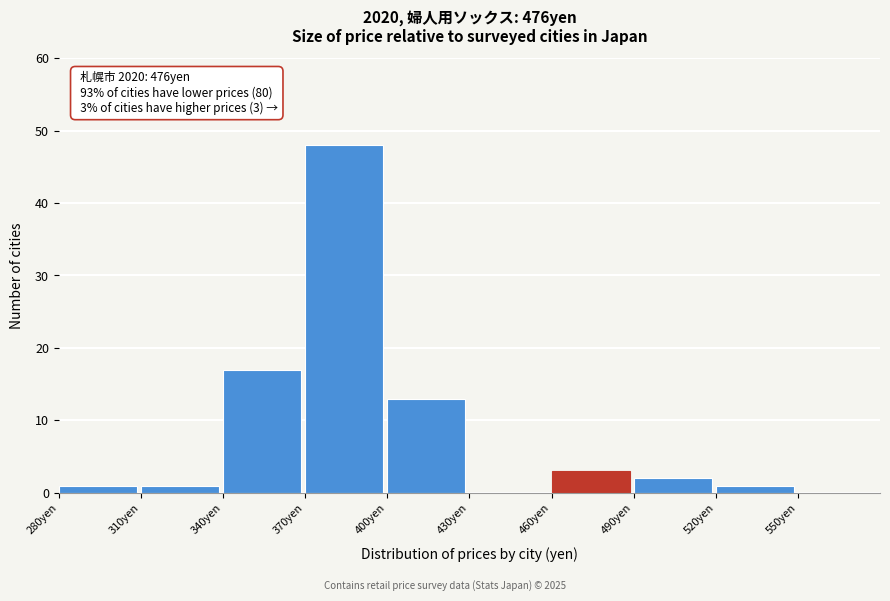

Over which range of the x-axis is the bar tallest?

370 to 400